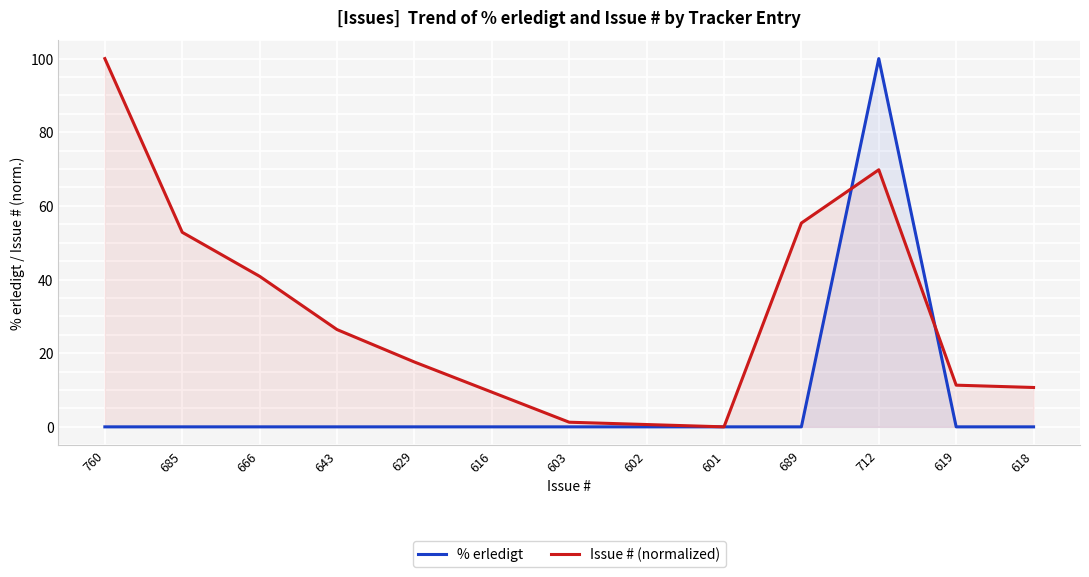

True or false: Issue # (normalized) has a value of 52.8 at 685.

True